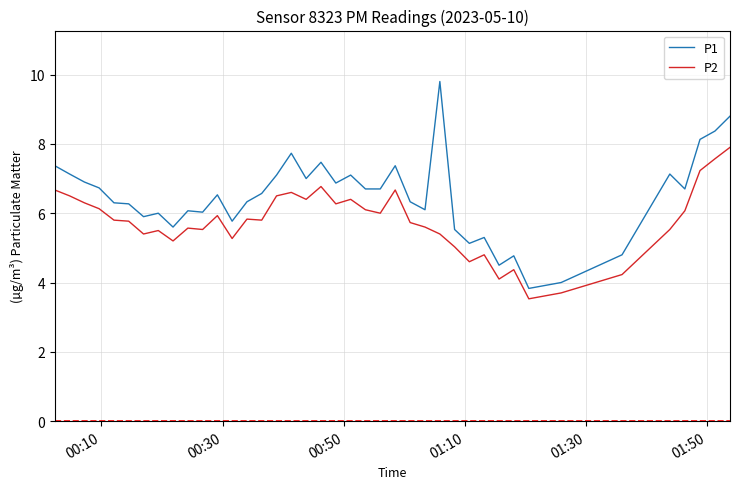

True or false: P2 and P1 intersect in this chart.

False